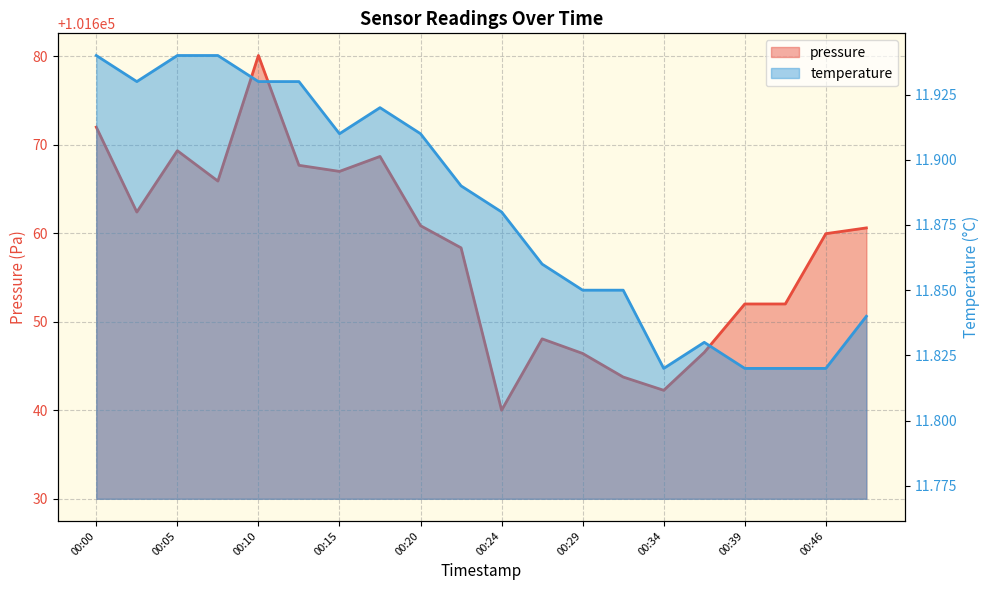

True or false: pressure and temperature cross at least once.

False